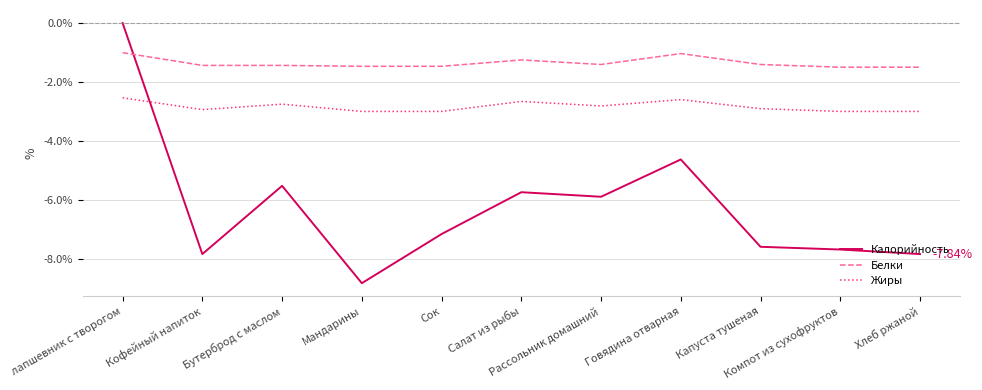

How many negative values does the Калорийность series have?

10